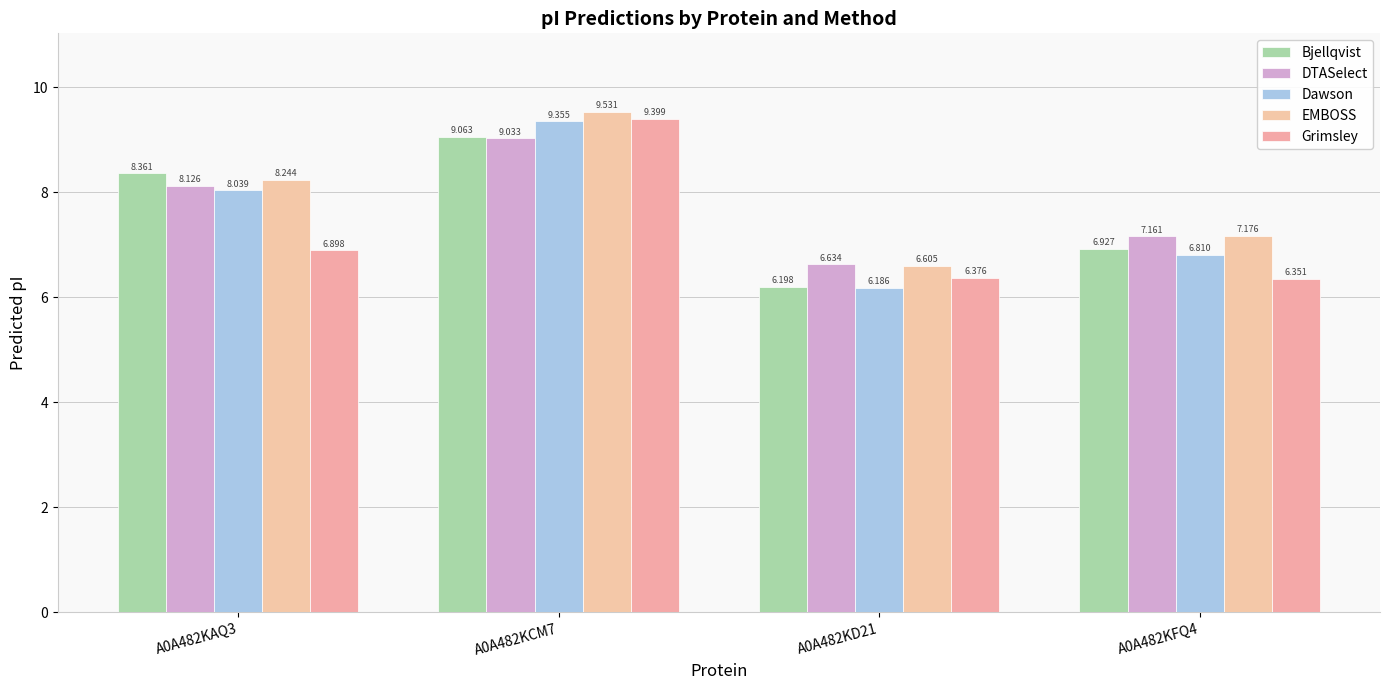

How many bars are there in each group?

5